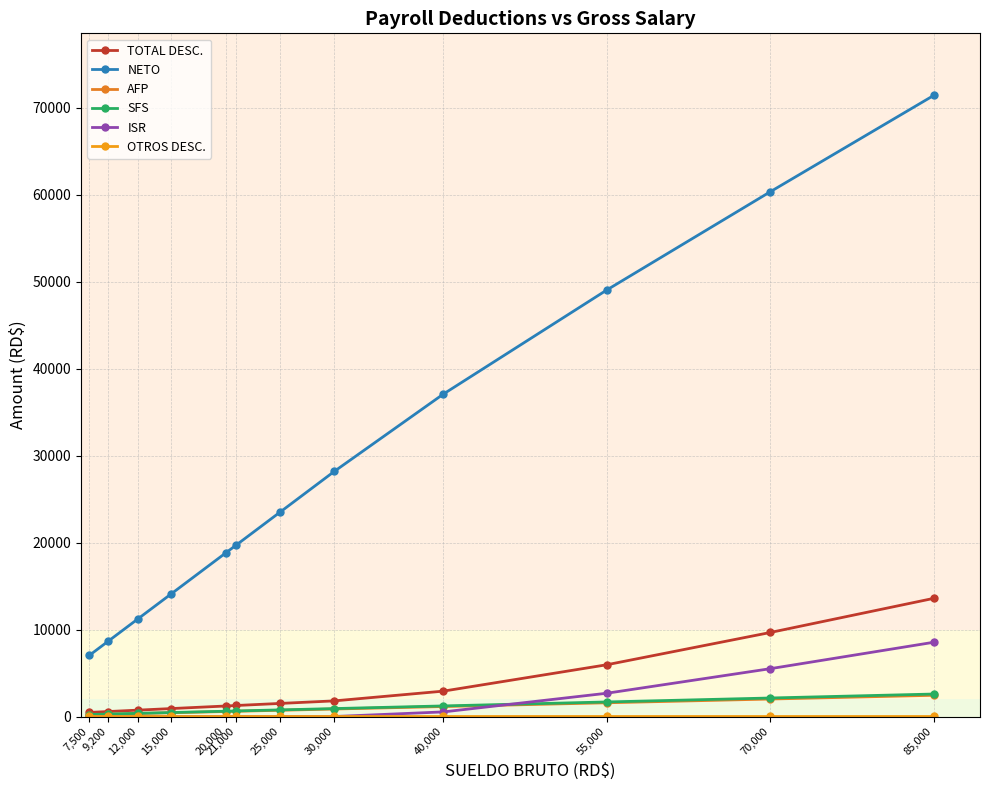

True or false: AFP and OTROS DESC. cross at least once.

False